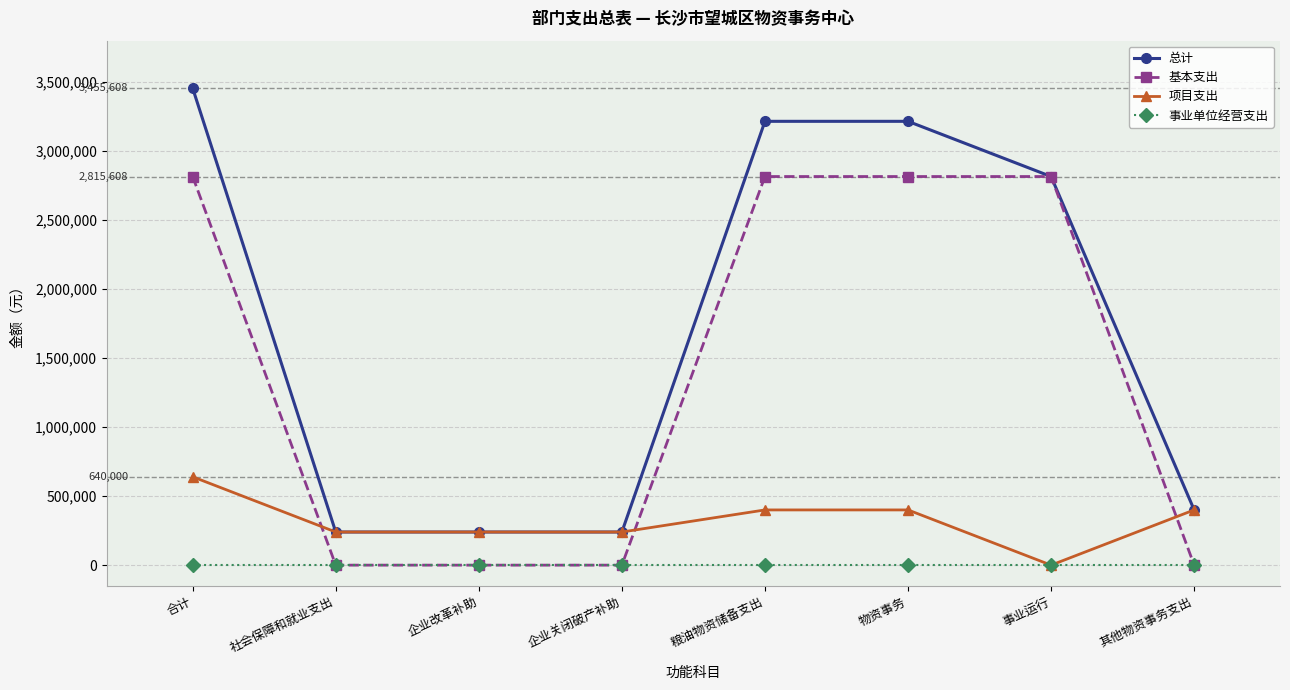

At which category does the chart reach its peak across all series?

合计